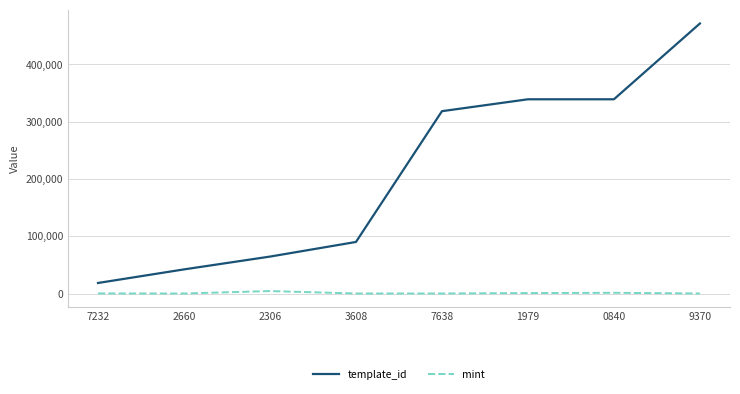

Which category has the lowest value in the template_id series?

7232